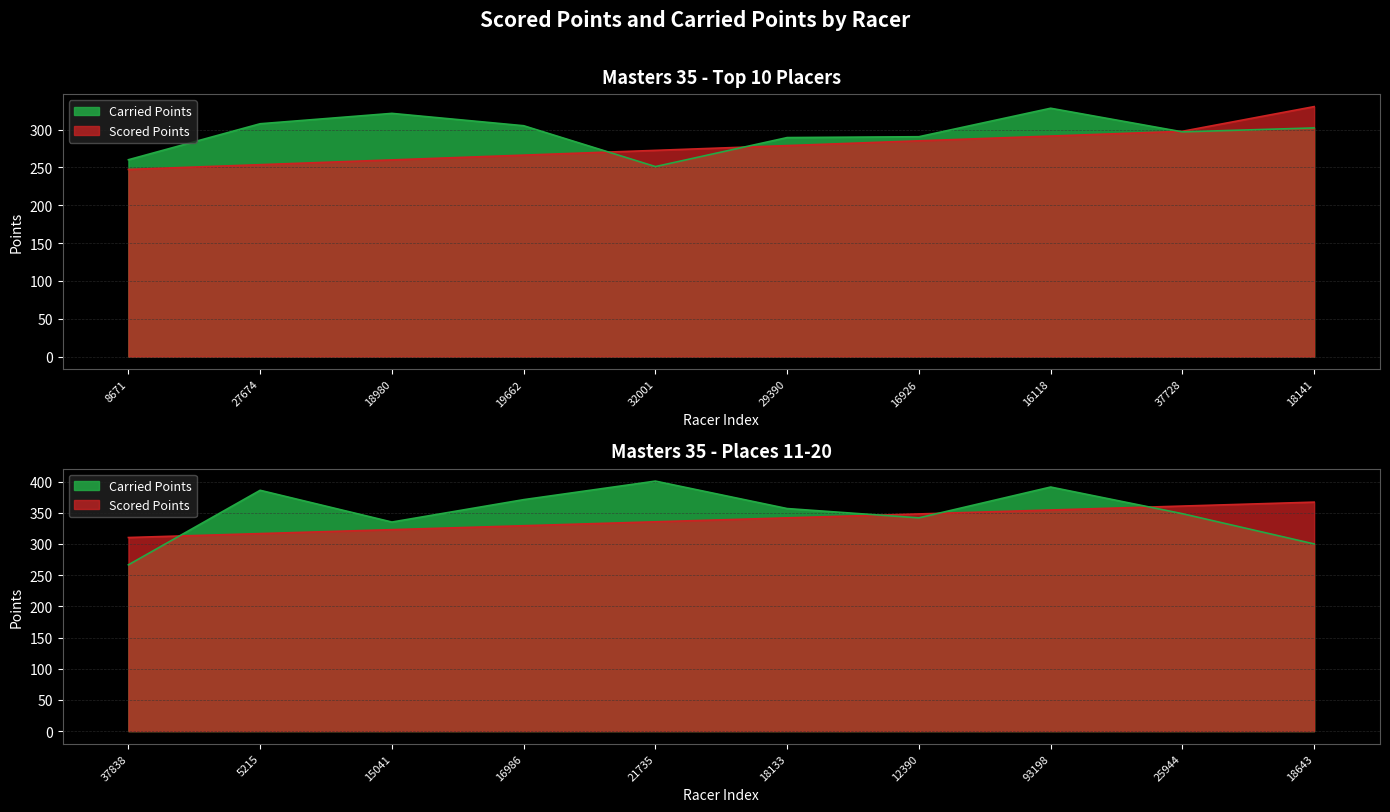

How many interior local valleys does the Scored Points series have?

1